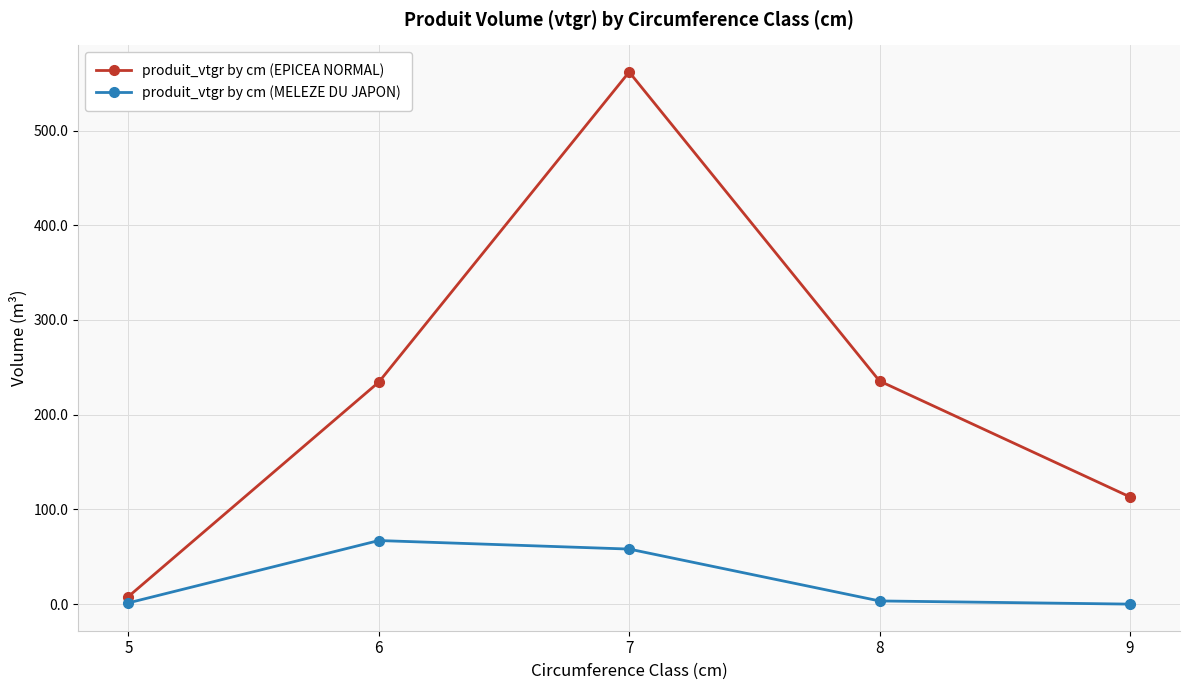

What is the value of the produit_vtgr by cm (EPICEA NORMAL) point at the 1st from the left?

8.0